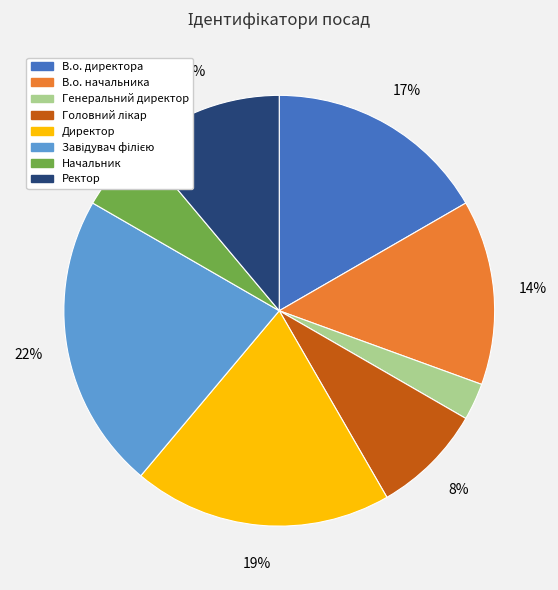

Count the number of slices in the pie.

8